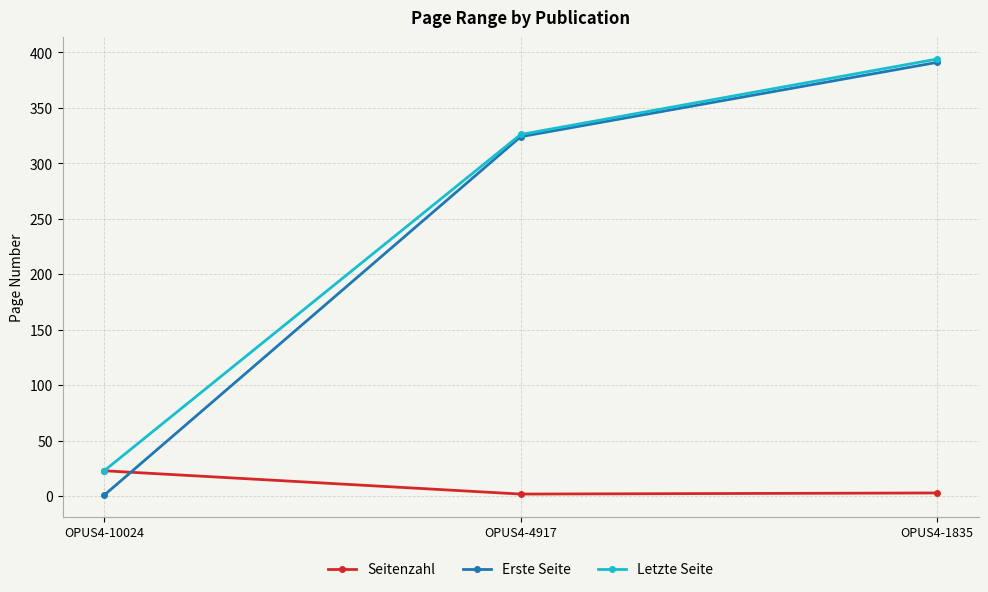

Which series changed the most between OPUS4-10024 and OPUS4-1835?

Erste Seite